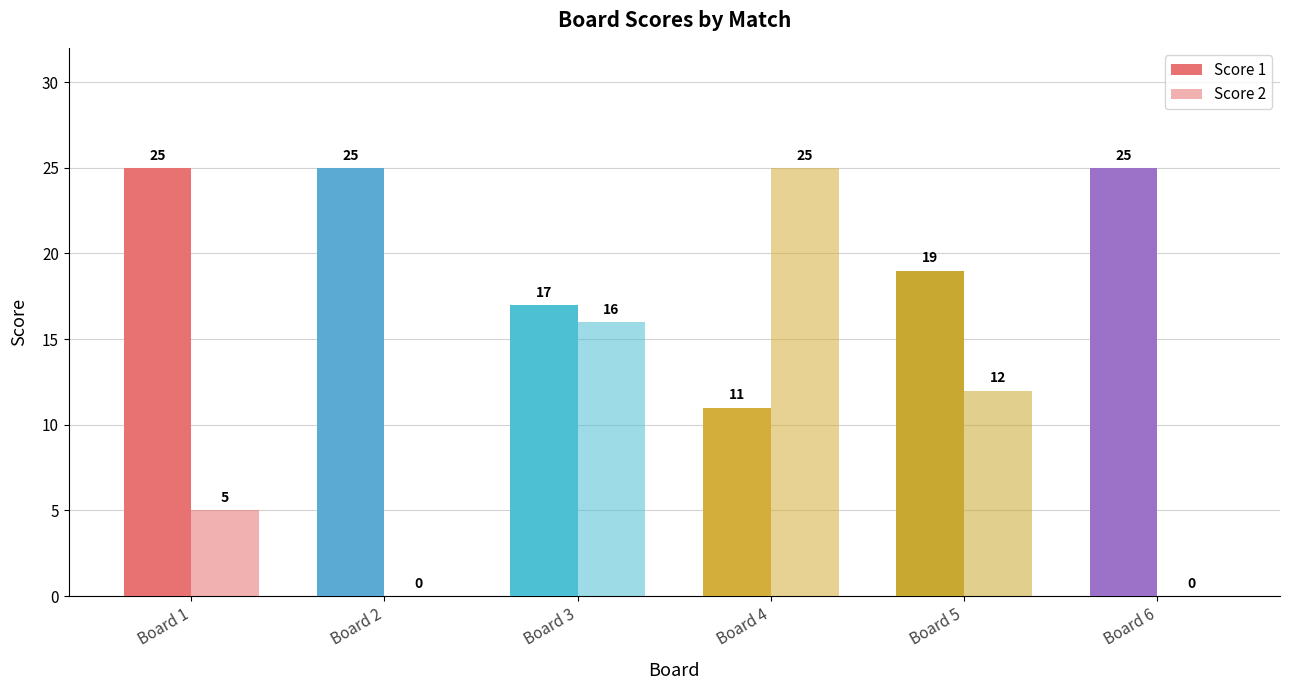

At how many categories does at least one series exceed 9?

6